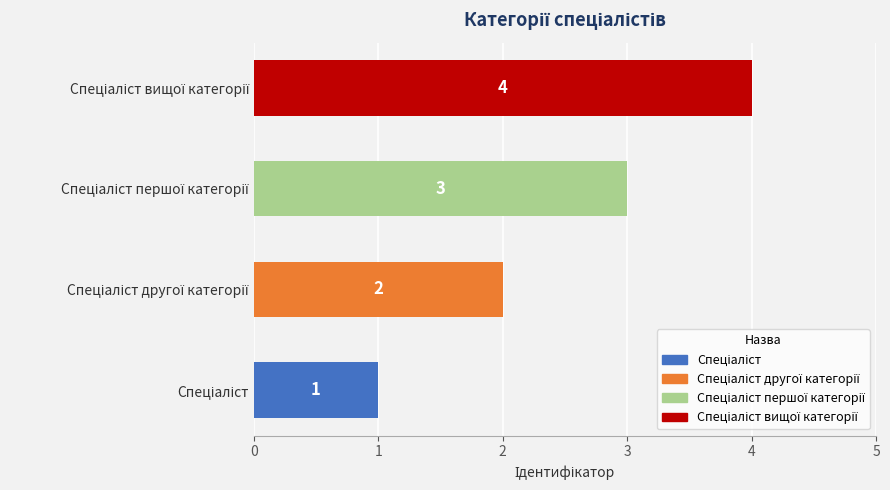

What is the difference between the maximum and minimum values?

3